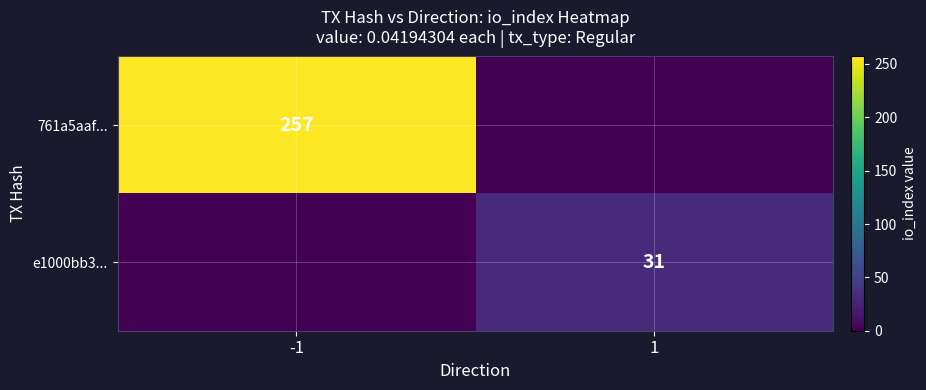

Is it true that e1000bb3... equals 31 at 1?

True